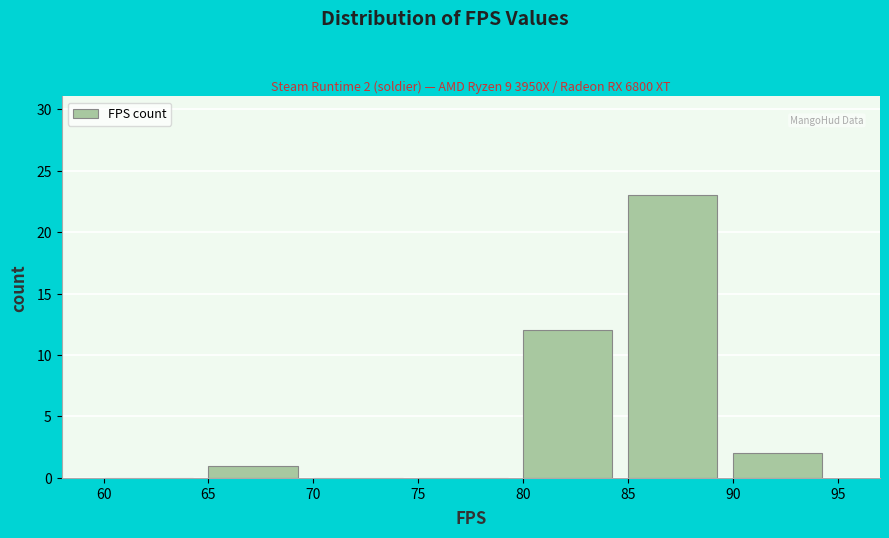

Which range on the x-axis has the tallest bar?

85 to 90